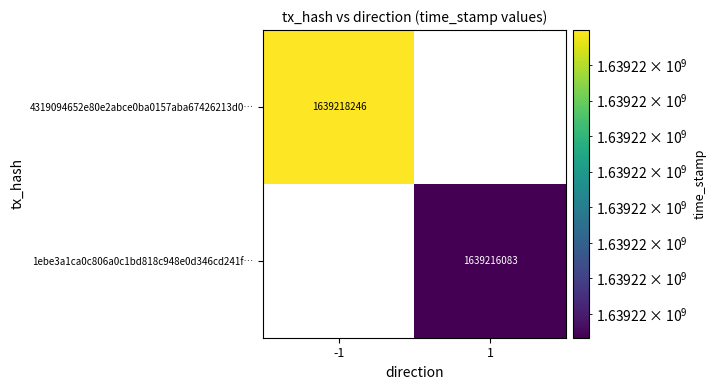

What is the greatest value displayed?

1639218246.0